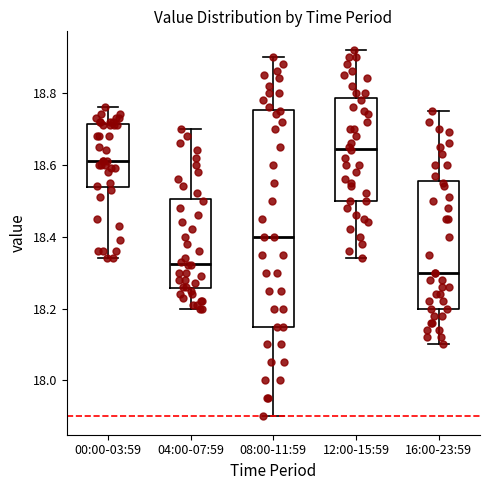

Reading left to right, read every box against the y-axis: the position of its median line, the range the box covers, and the ends of its whiskers. The values are not printed on the chart, so give them approximately, as read against the axis.

00:00-03:59: median 18.62, box 18.54 to 18.72, whiskers 18.34 to 18.76
04:00-07:59: median 18.32, box 18.26 to 18.50, whiskers 18.20 to 18.70
08:00-11:59: median 18.40, box 18.16 to 18.76, whiskers 17.90 to 18.90
12:00-15:59: median 18.64, box 18.50 to 18.78, whiskers 18.34 to 18.92
16:00-23:59: median 18.30, box 18.20 to 18.56, whiskers 18.10 to 18.76